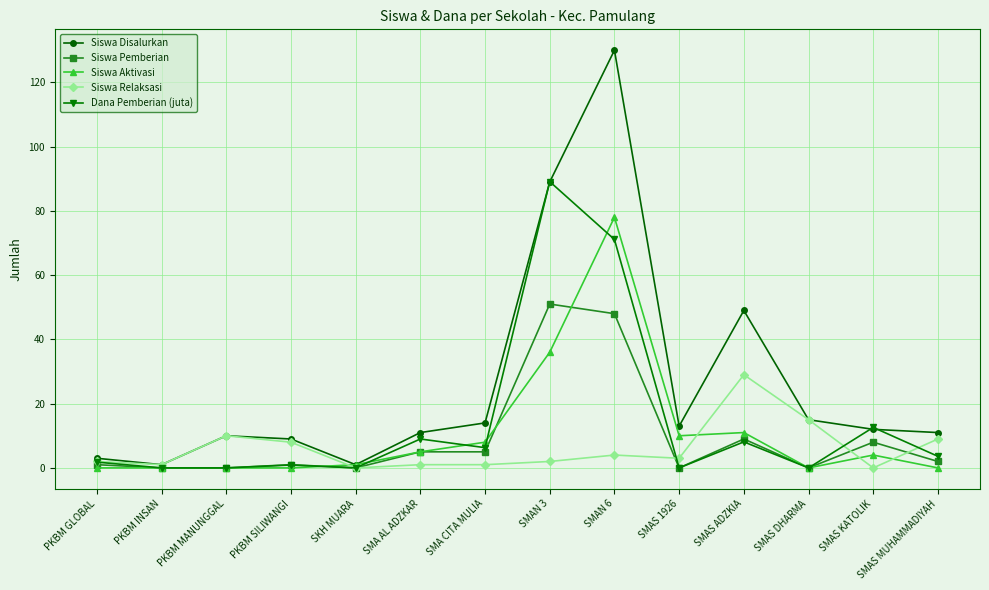

What is the sum of the Siswa Disalurkan values at SKH MUARA and SMA CITA MULIA?

15.0